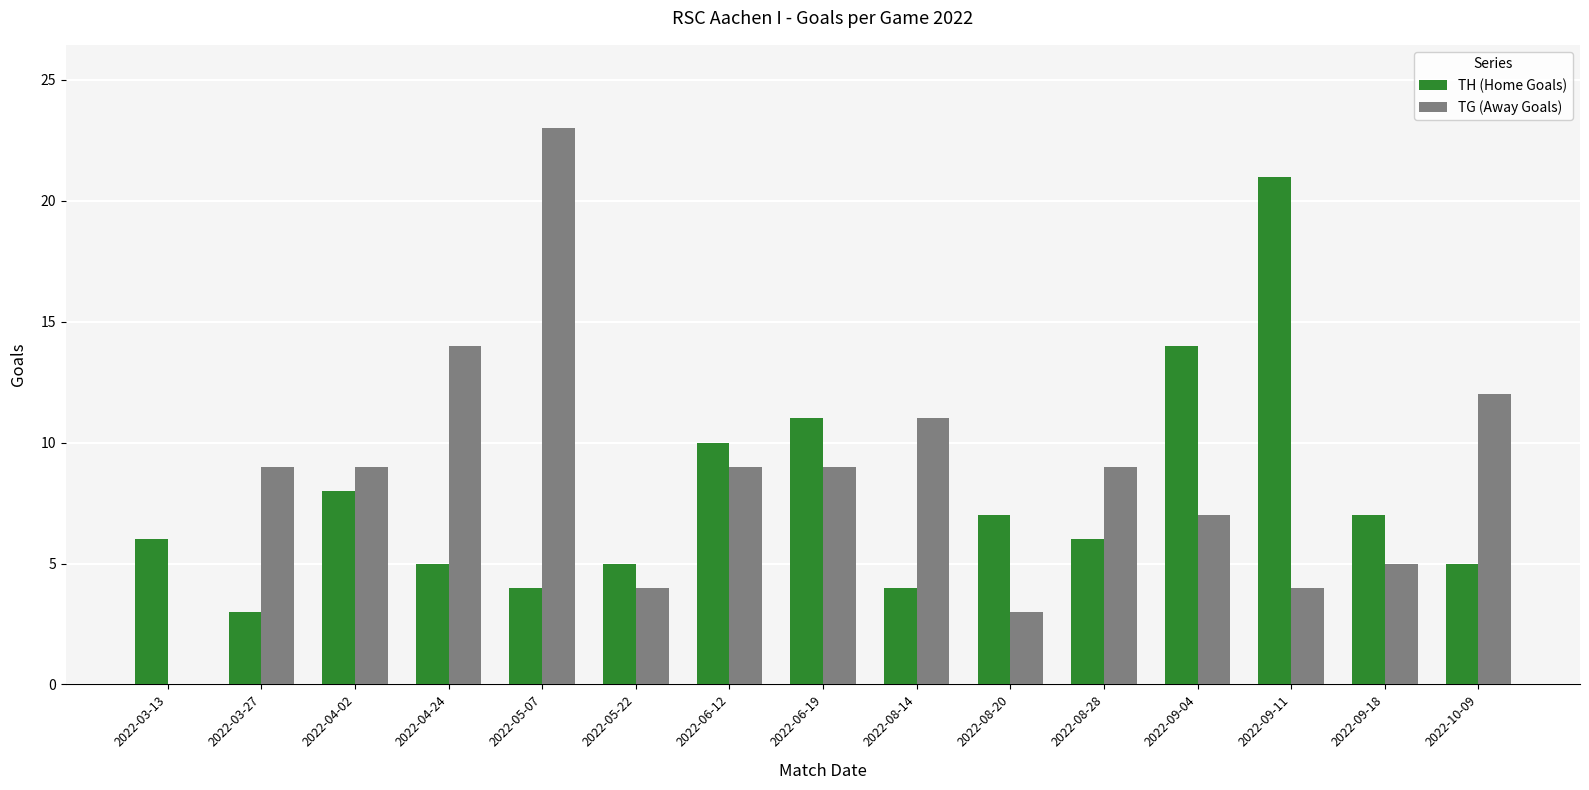

Reading right to left, what are all the values shown in this chart?

TH (Home Goals): 5	7	21	14	6	7	4	11	10	5	4	5	8	3	6
TG (Away Goals): 12	5	4	7	9	3	11	9	9	4	23	14	9	9	0